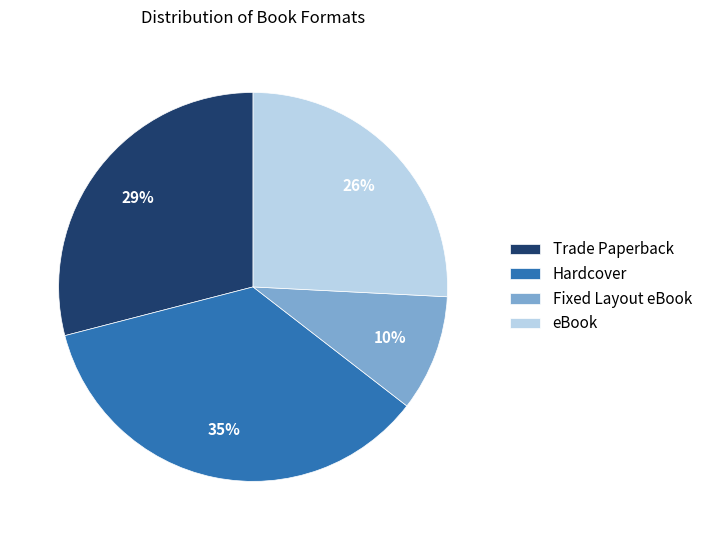

True or false: Fixed Layout eBook accounts for 2% of the total.

False